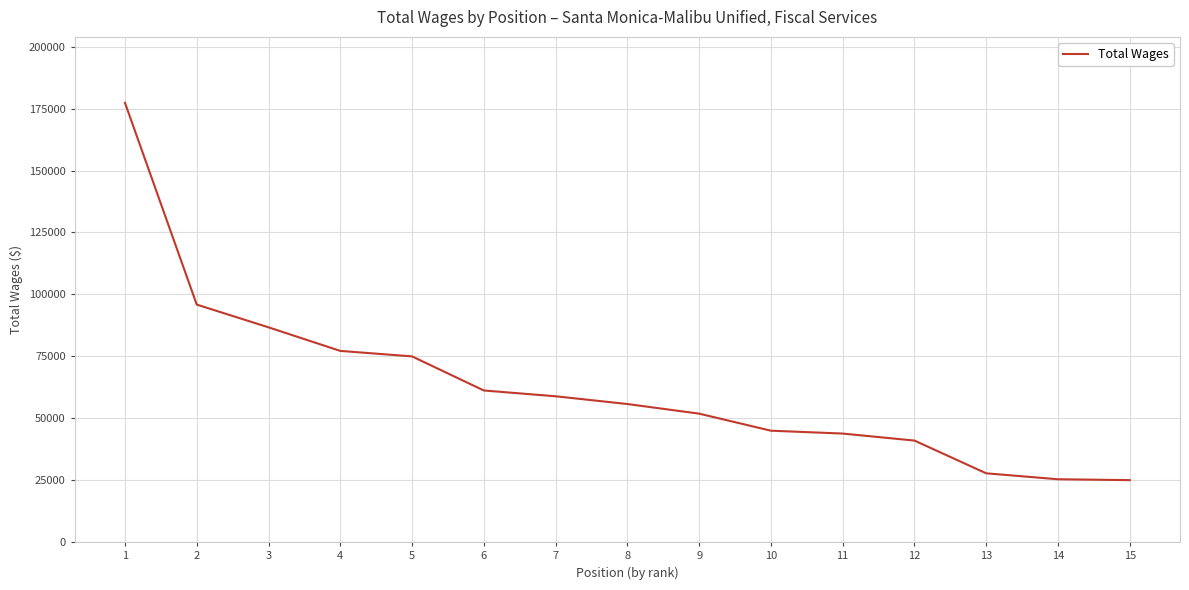

Does the chart display data point markers on the line(s)?

No